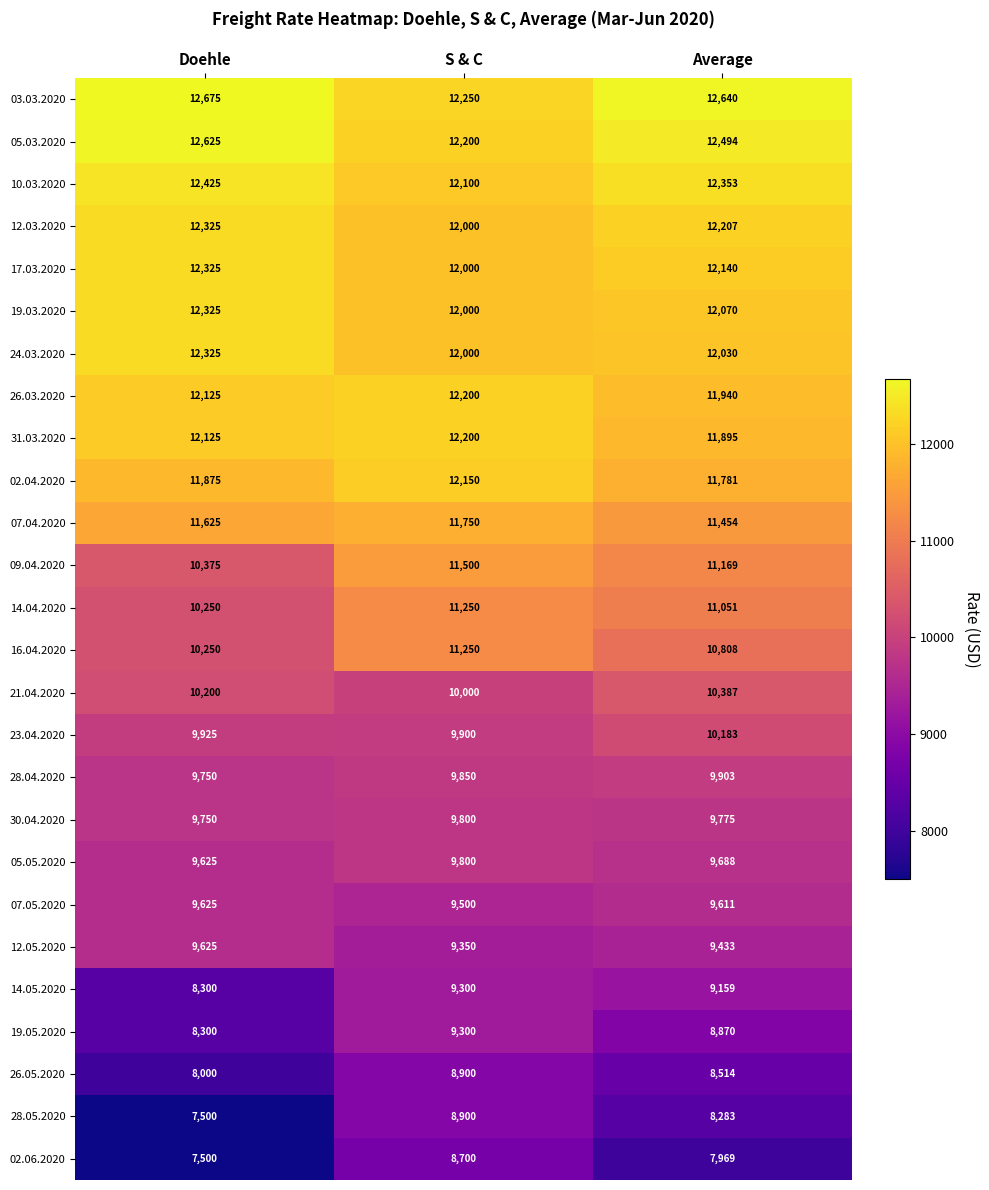

What is the difference between the maximum and minimum values in the 21.04.2020 series?

387